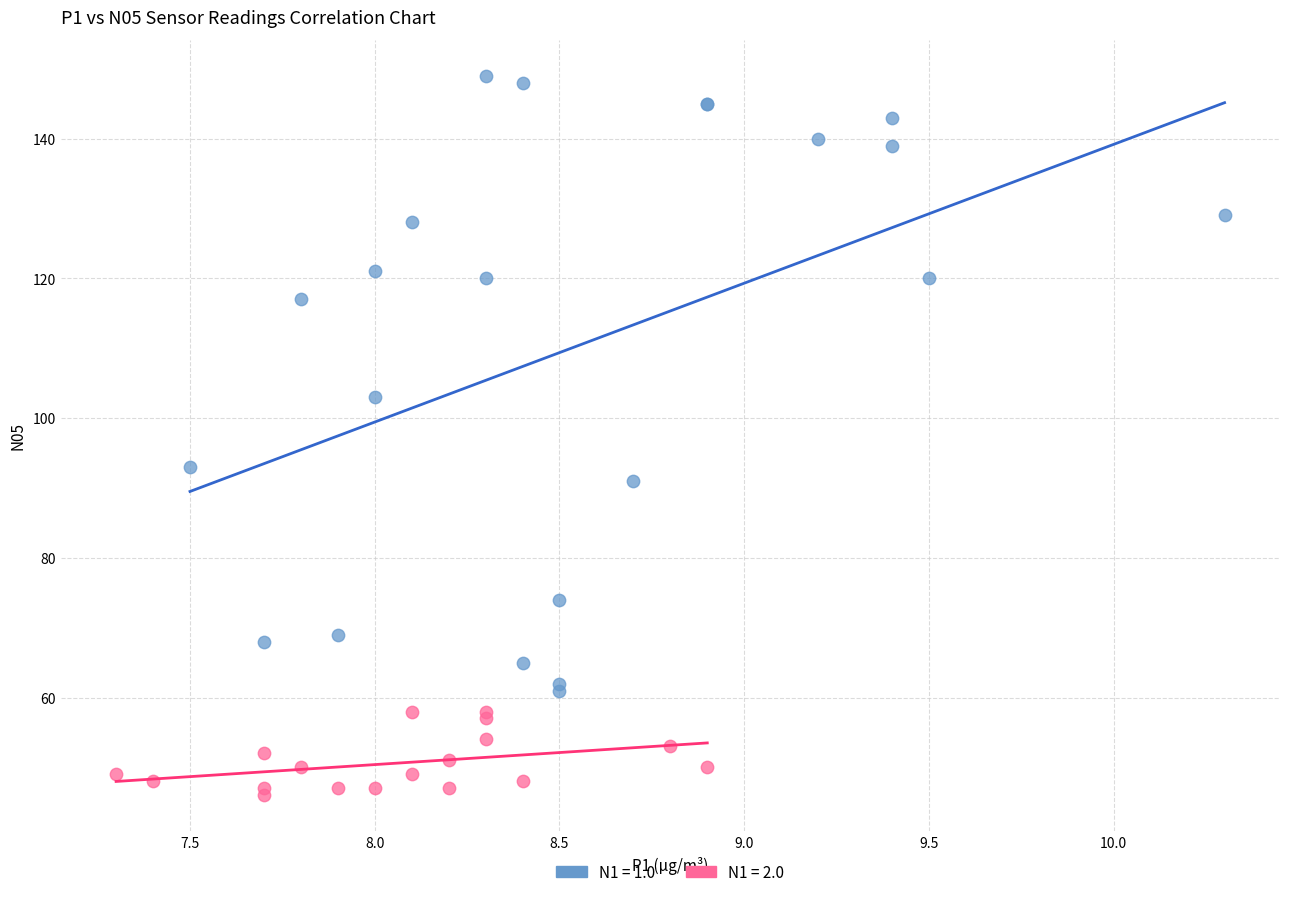

Which series reaches the maximum Y coordinate?

N1 = 1.0